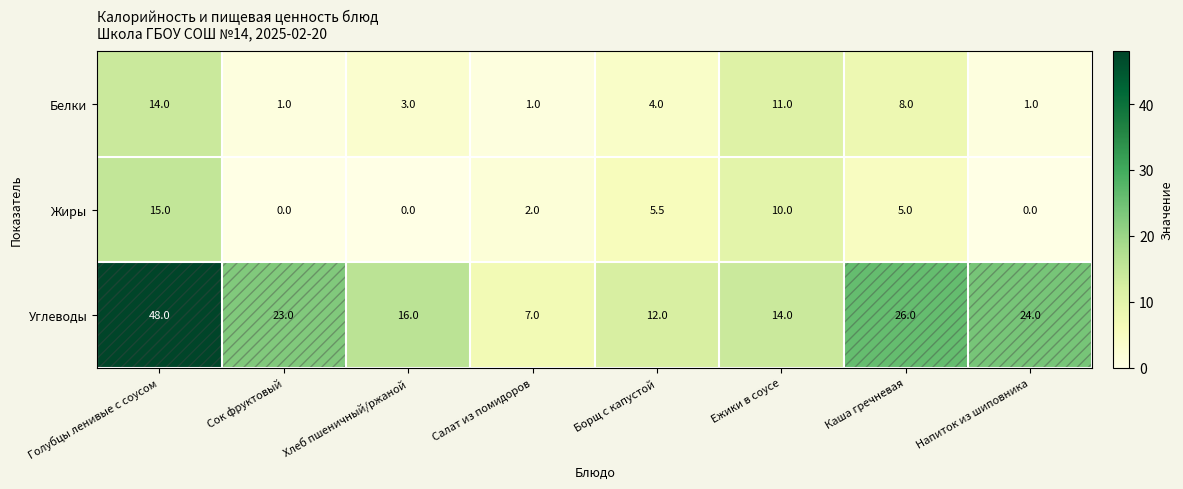

What is the total value across all series at Сок фруктовый?

24.0